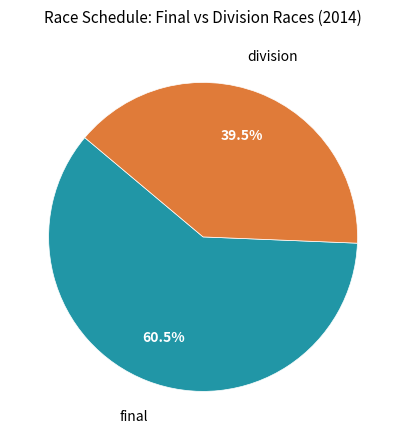

Is division the majority of the pie?

No